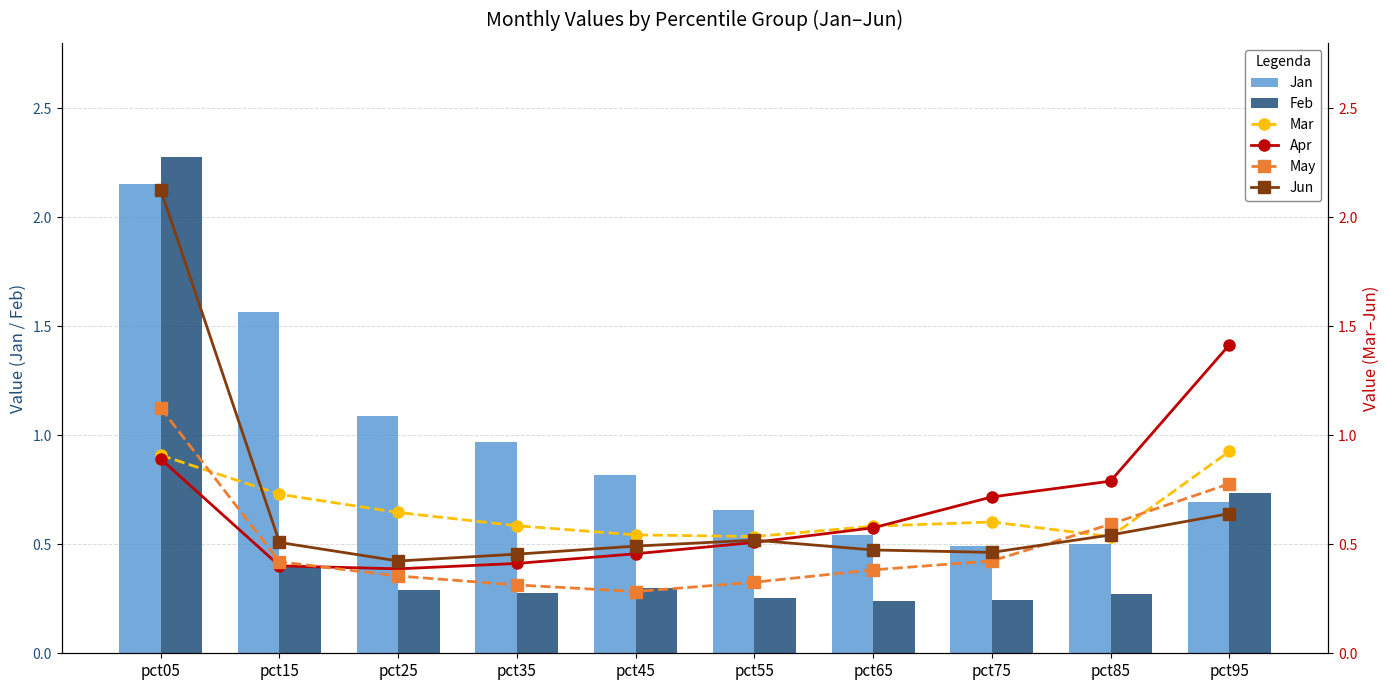

Rank the series by their maximum value, from lowest to highest.

Mar, May, Apr, Jun, Jan, Feb